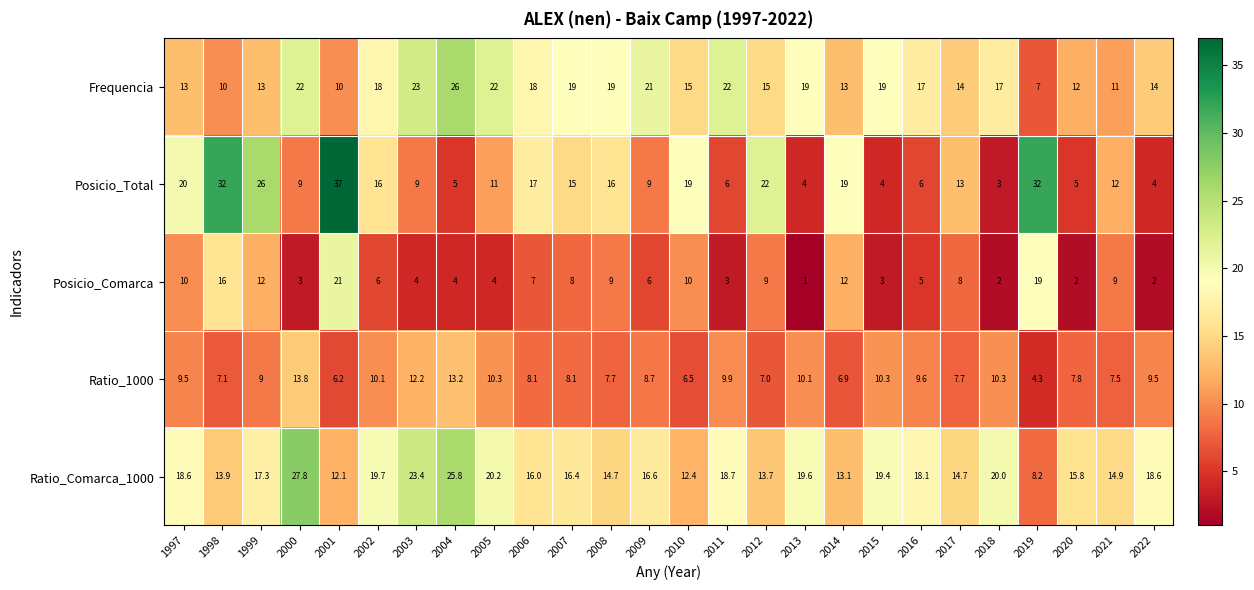

The value of Posicio_Total at 1997 is 20.0. True or false?

True